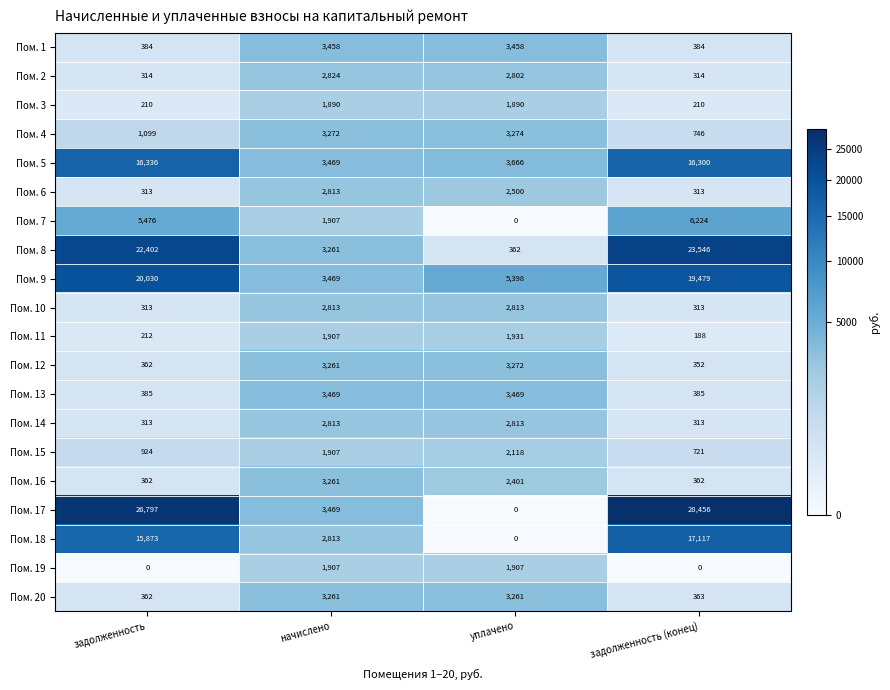

What is the difference between the maximum and minimum values in the Пом. 5 series?

12867